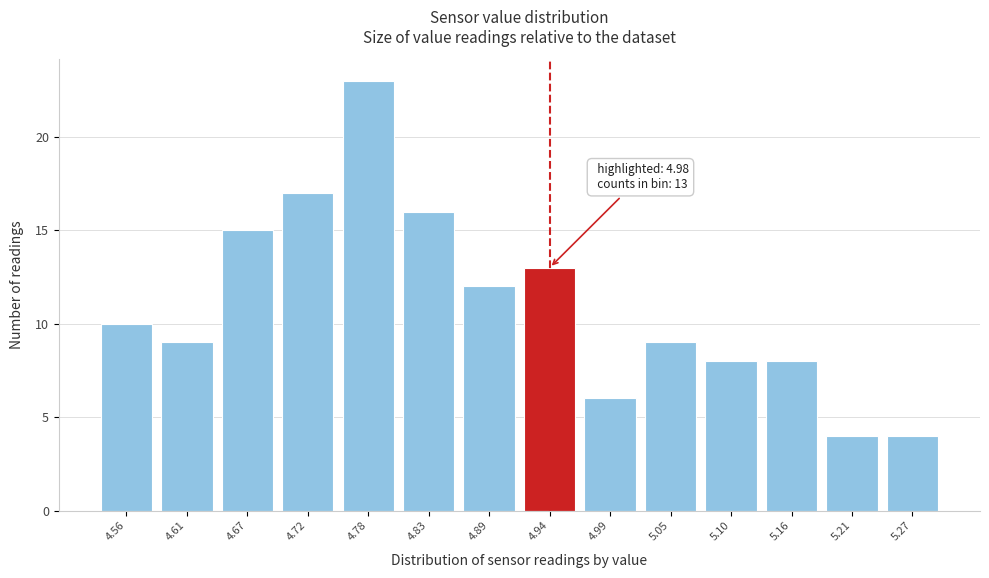

Reading left to right, list all the values displayed in this chart.

4.56=10	4.61=9	4.67=15	4.72=17	4.78=23	4.83=16	4.89=12	4.94=13	4.99=6	5.05=9	5.10=8	5.16=8	5.21=4	5.27=4